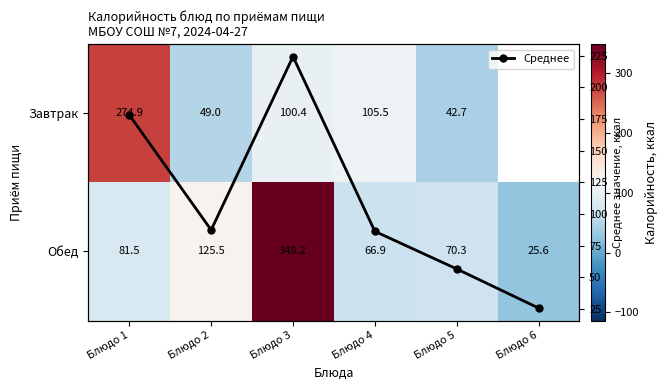

Between Блюдо 6 and Блюдо 1, which is larger?

Блюдо 1